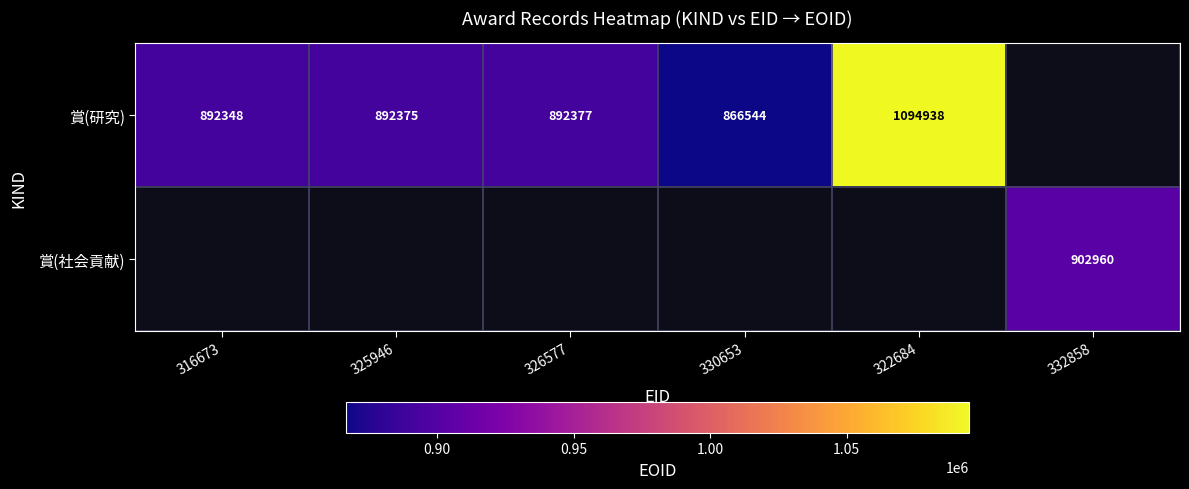

Is it true that 賞(研究) equals 866544 at 330653?

True